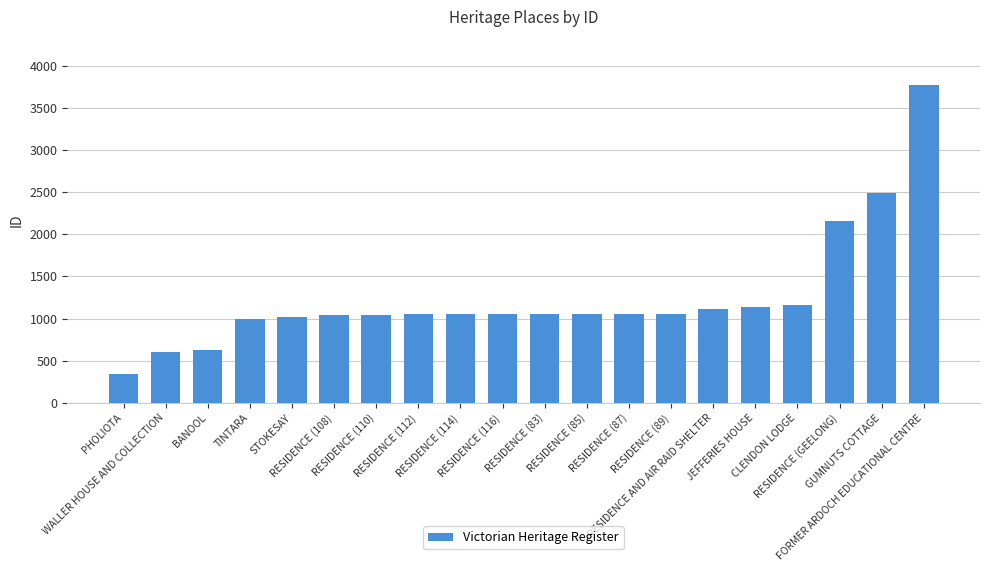

What is the change in value from RESIDENCE (GEELONG) to GUMNUTS COTTAGE?

+341